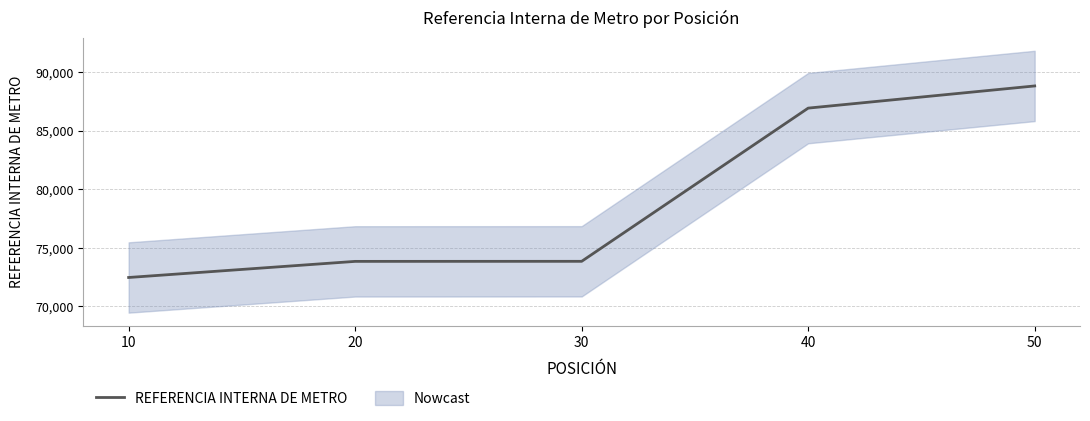

Rank the categories by value from lowest to highest.

10, 20, 30, 40, 50